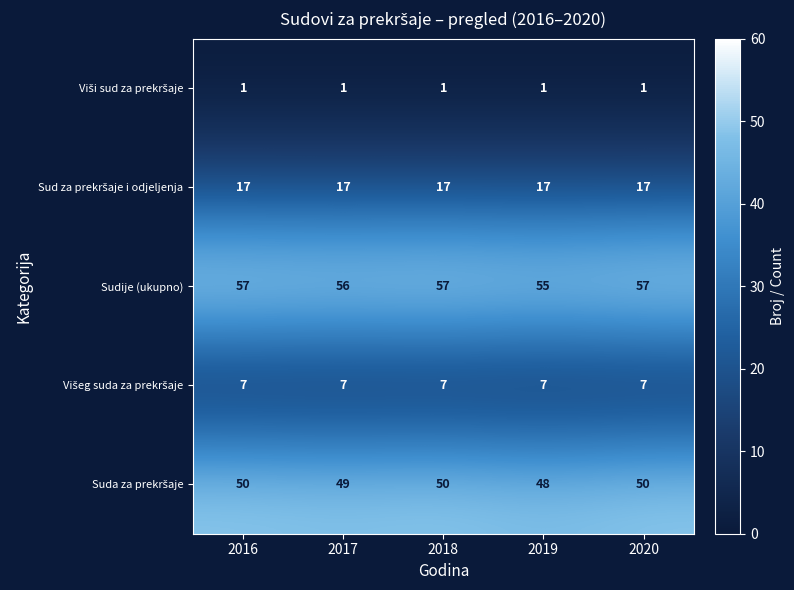

What is the average value of the Sudije (ukupno) series?

56